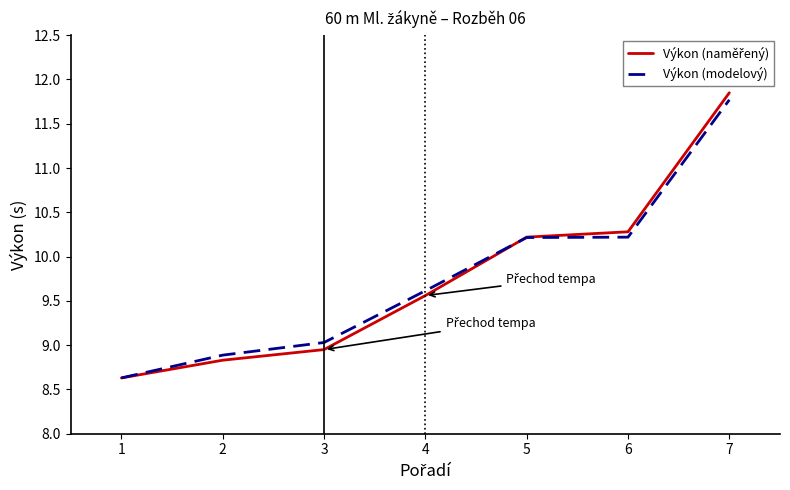

Count the number of categories in the chart.

7